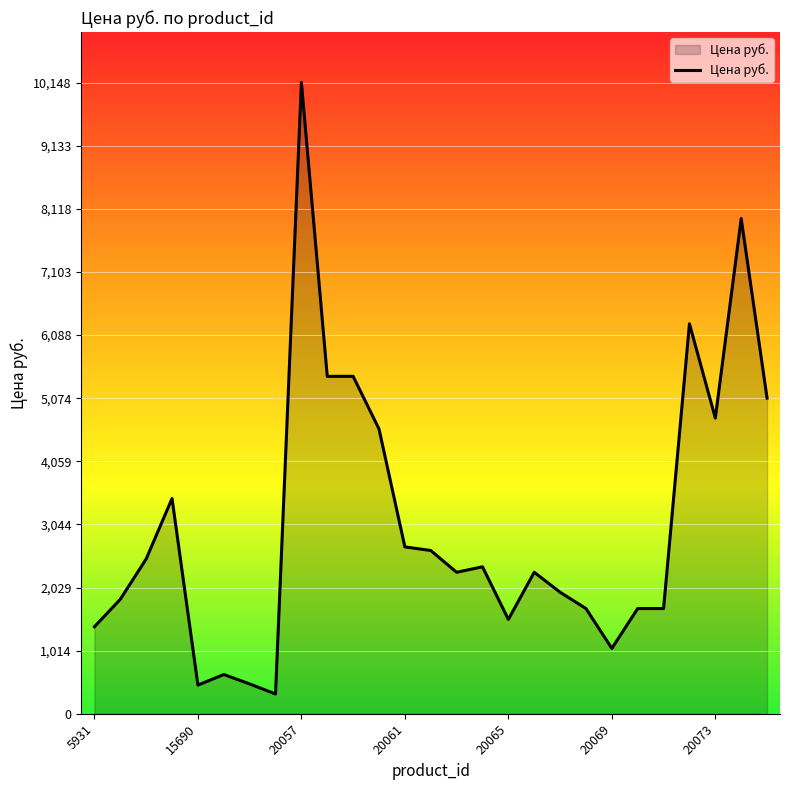

What is the difference between the maximum and minimum values?

9830